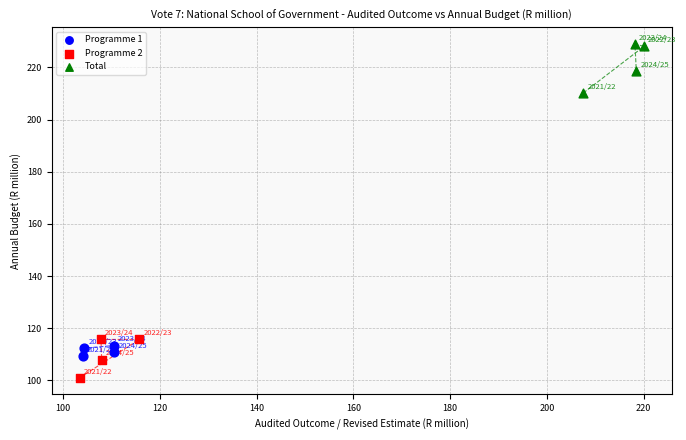

Which series contains the highest Y value?

Total